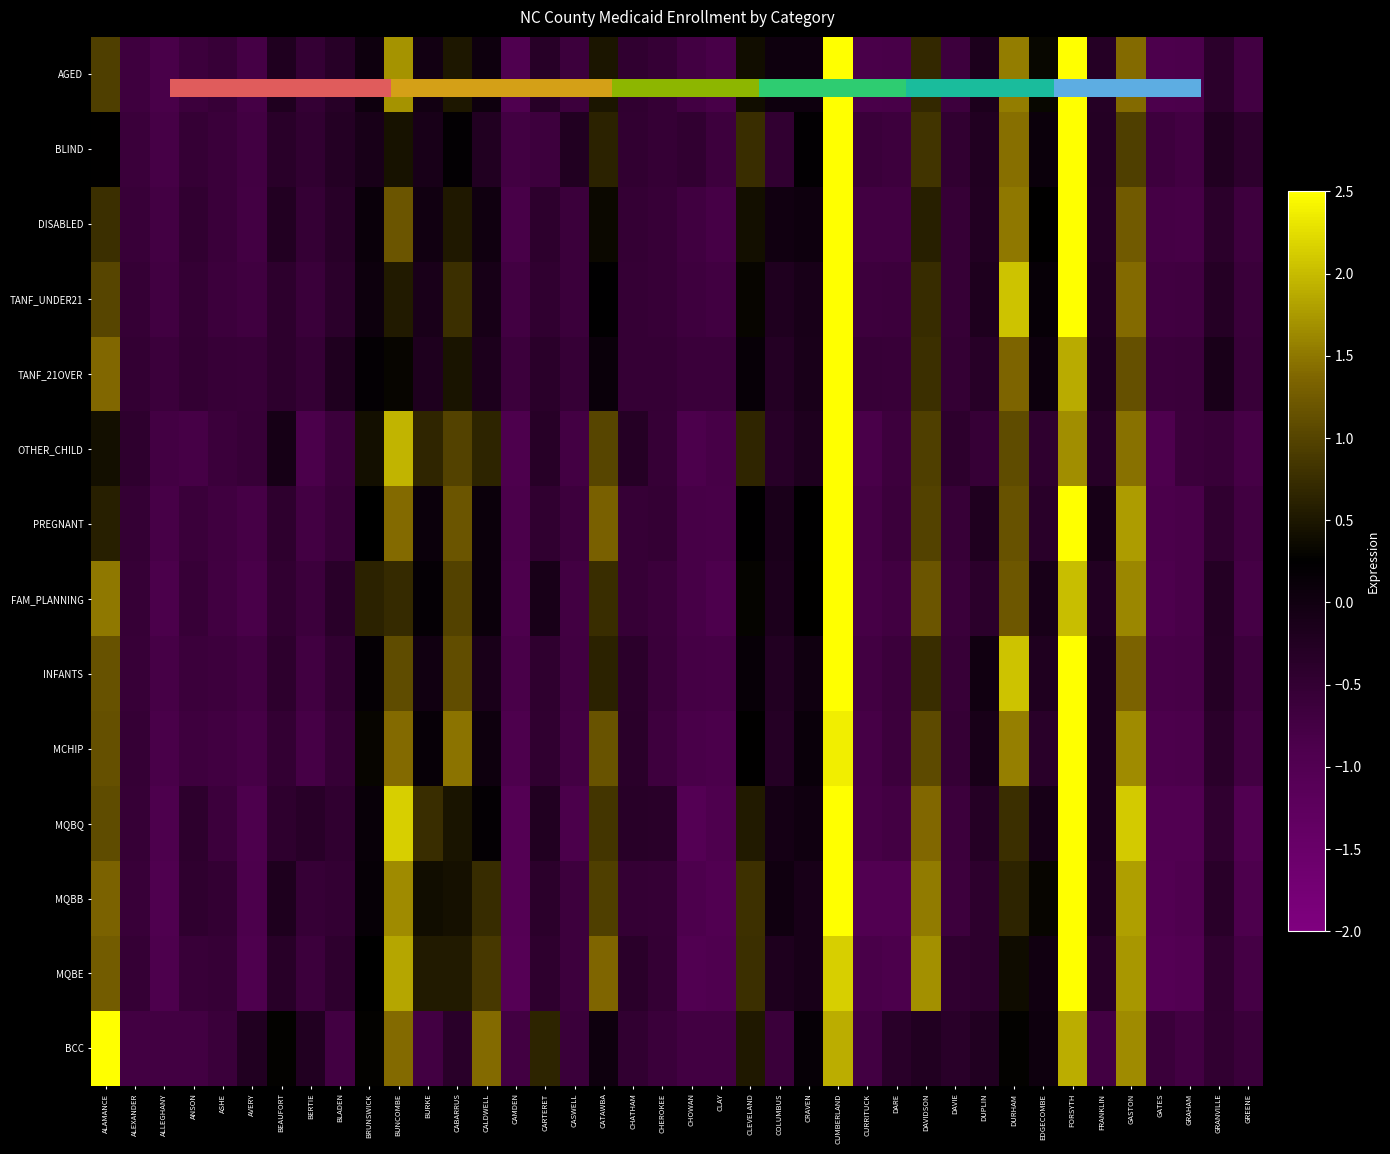

Which has a higher value, ALLEGHANY or BEAUFORT?

BEAUFORT